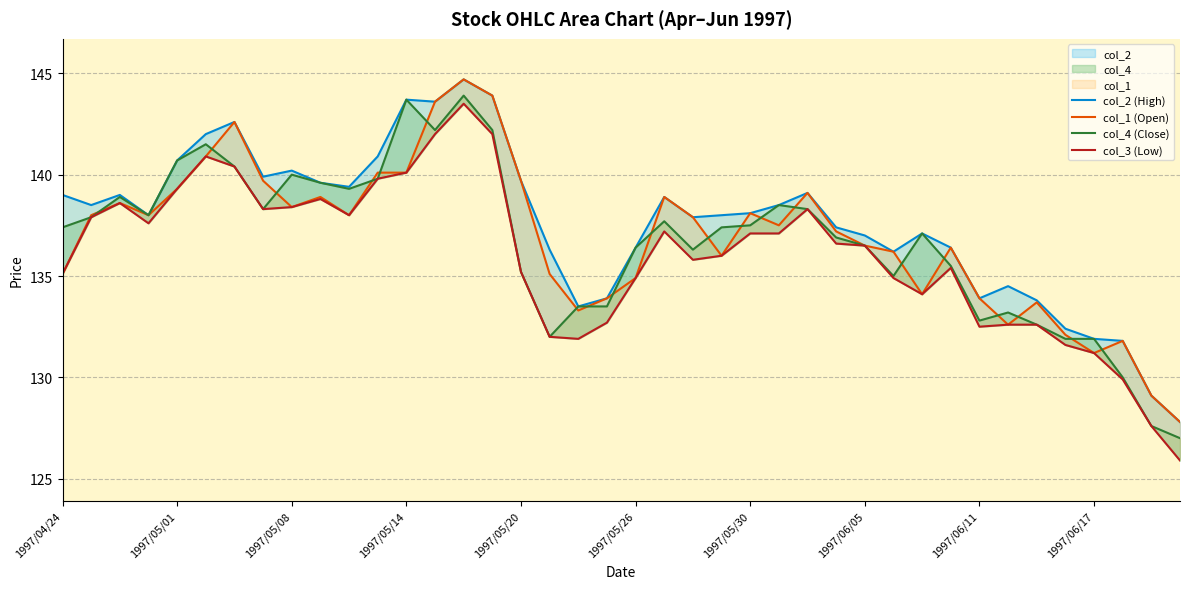

How many lines are shown in the chart?

4